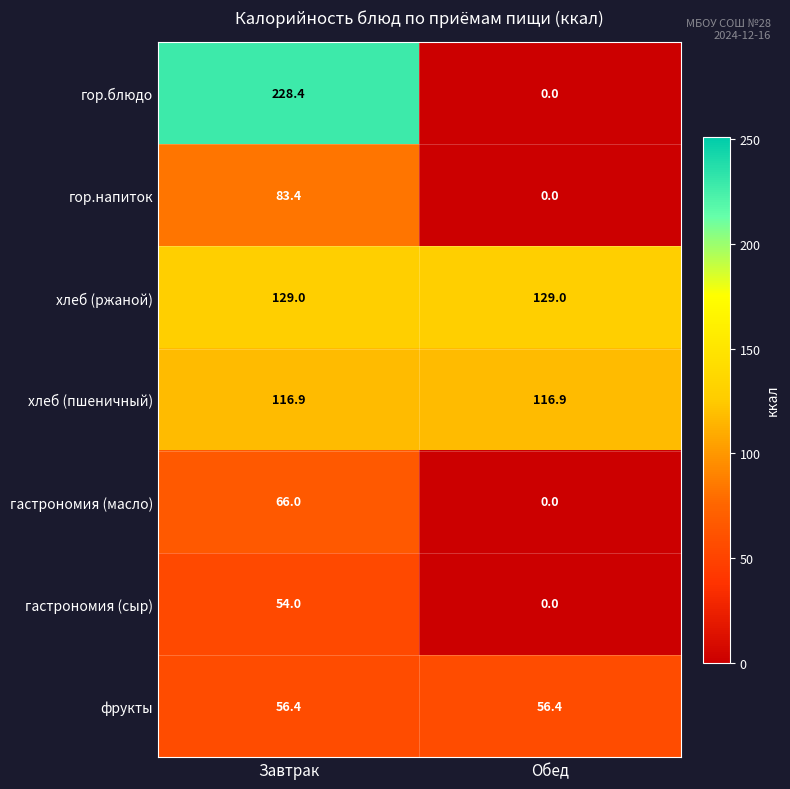

What is the maximum value shown in the chart?

228.4